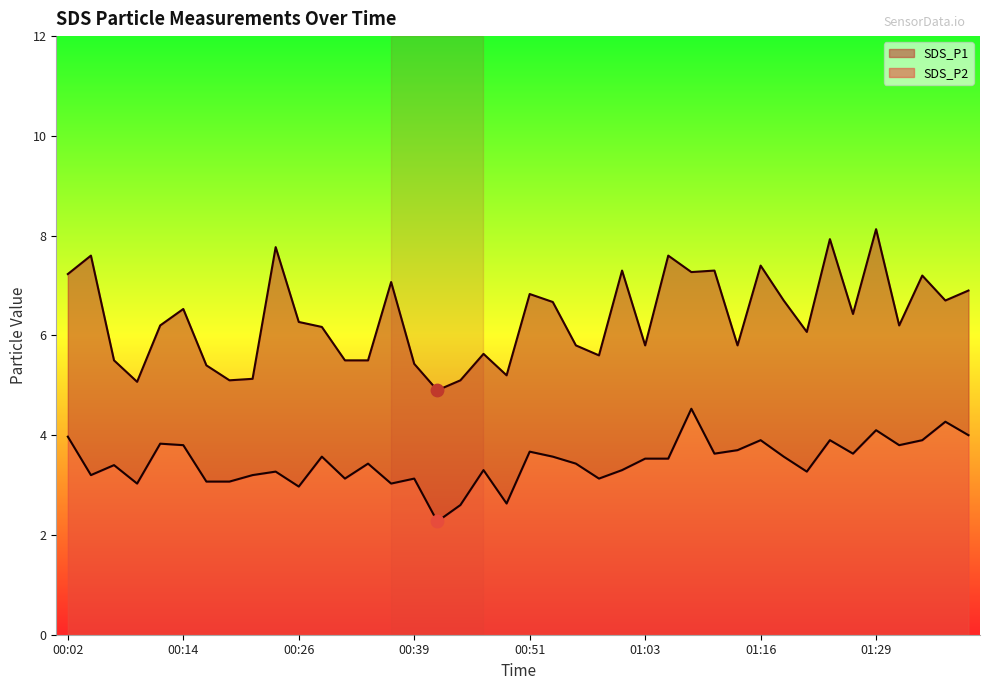

Which series has the largest total across all categories?

SDS_P1